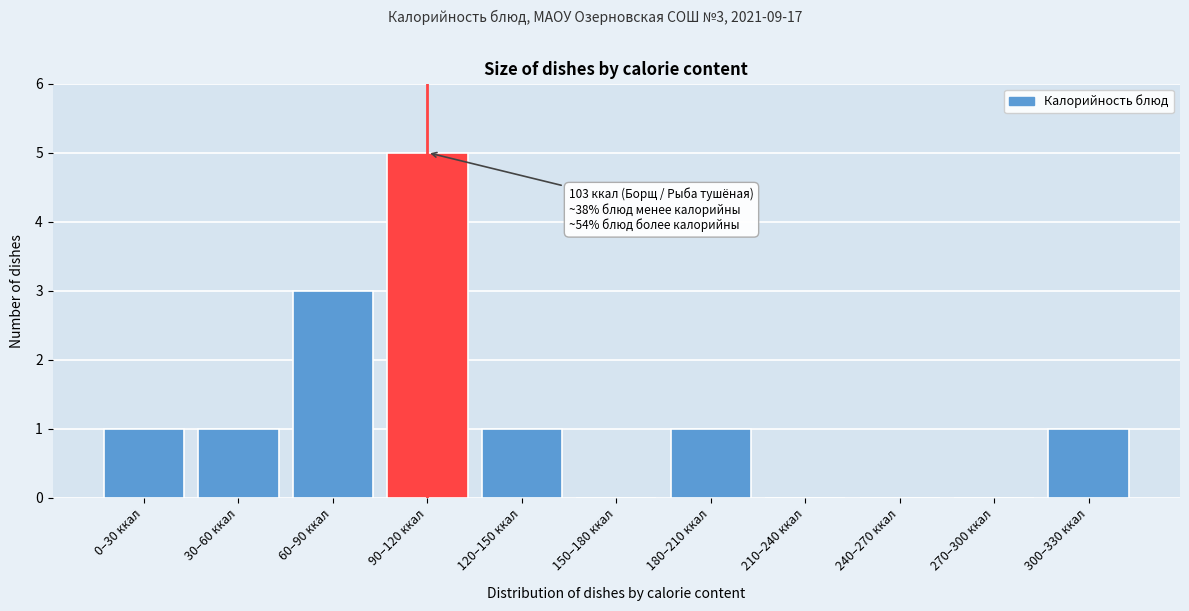

Reading left to right, what are all the values shown in this chart?

0–30 ккал=1	30–60 ккал=1	60–90 ккал=3	90–120 ккал=5	120–150 ккал=1	150–180 ккал=0	180–210 ккал=1	210–240 ккал=0	240–270 ккал=0	270–300 ккал=0	300–330 ккал=1